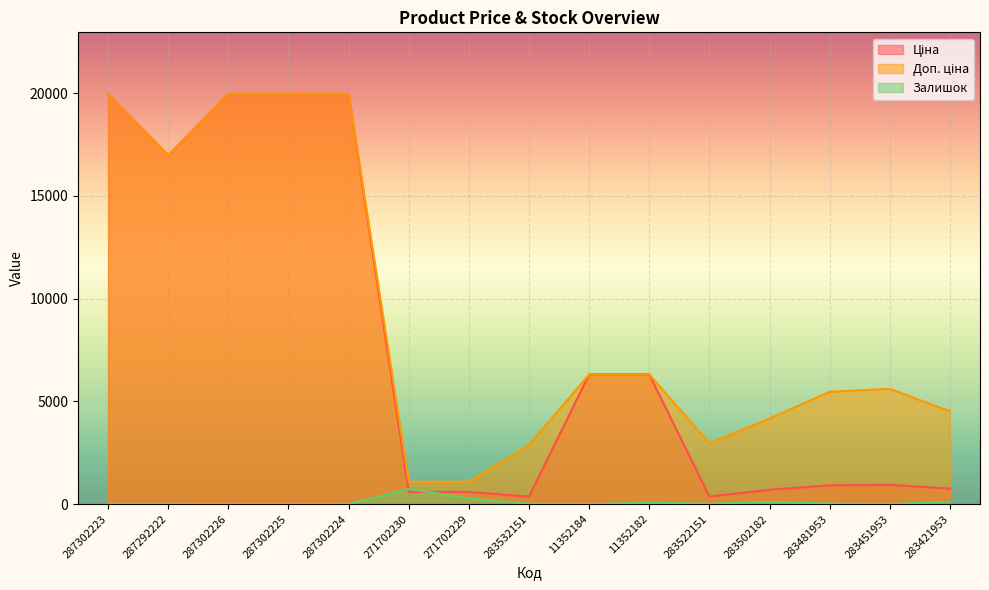

List the series in order of their overall mean, highest first.

Доп. ціна, Ціна, Залишок